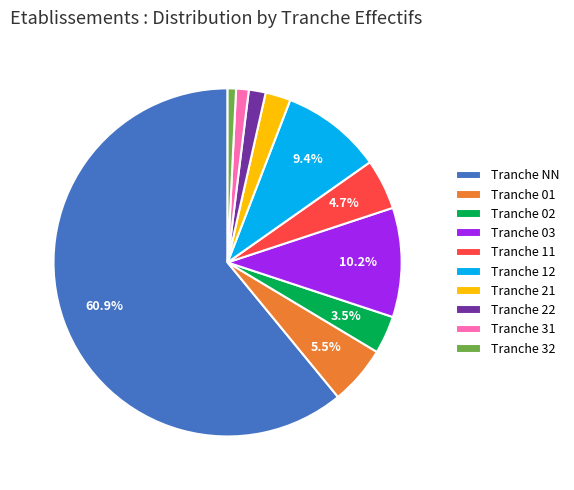

What is the majority slice?

Tranche NN